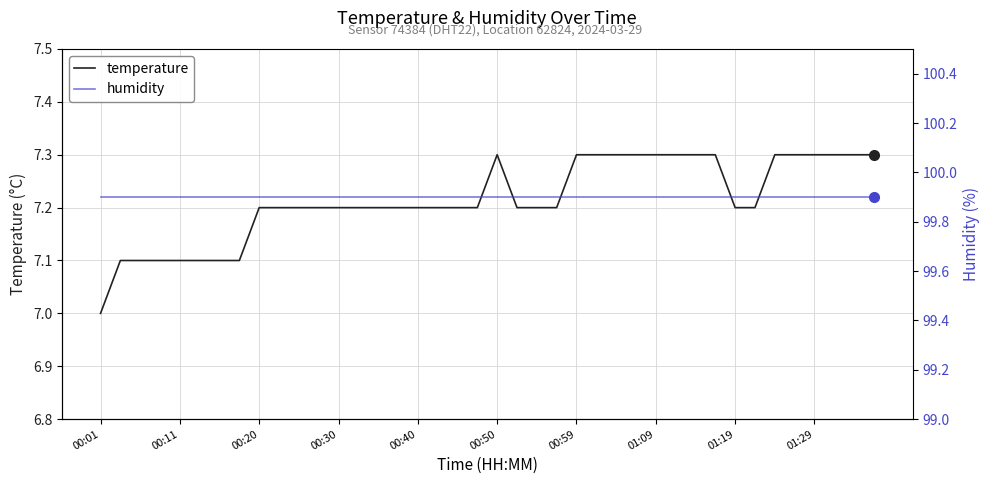

Which category has the lowest value in the temperature series?

00:01